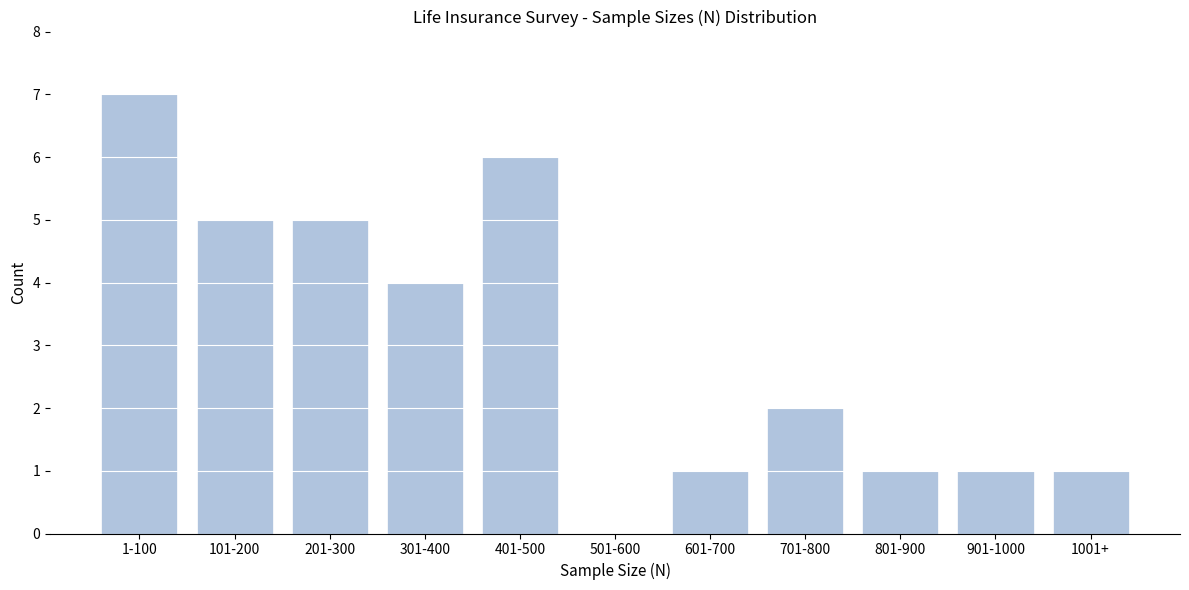

Reading left to right, list all the values displayed in this chart.

1-100=7	101-200=5	201-300=5	301-400=4	401-500=6	501-600=0	601-700=1	701-800=2	801-900=1	901-1000=1	1001+=1